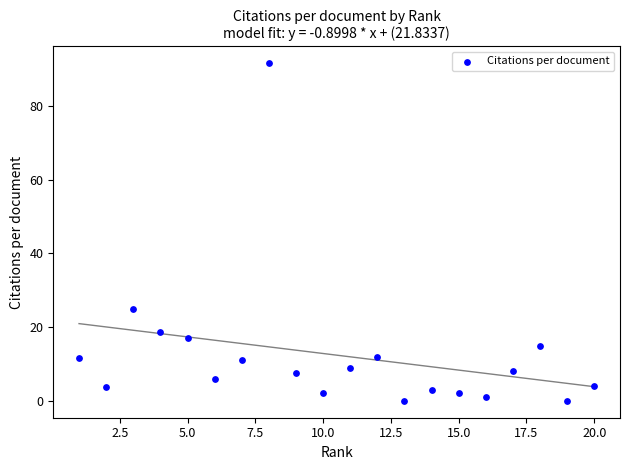

What is the range of Y values (max minus min)?

91.5